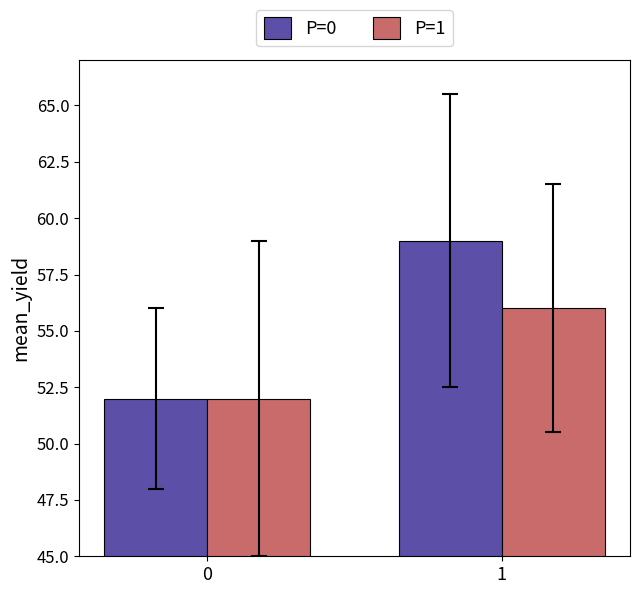

What is the maximum value for P=0?

59